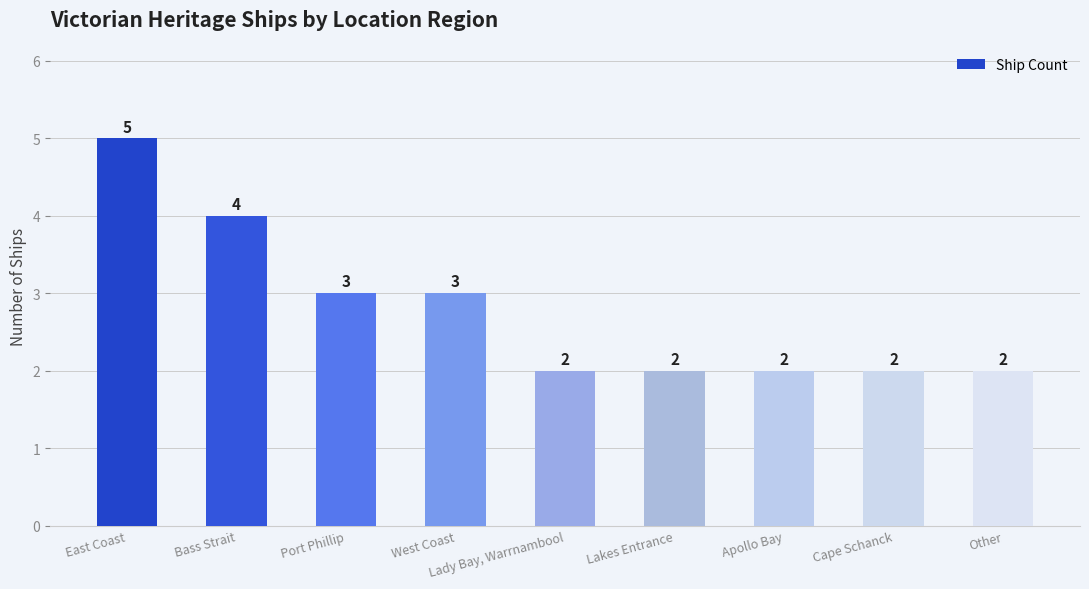

Reading left to right, list all the values displayed in this chart.

5	4	3	3	2	2	2	2	2